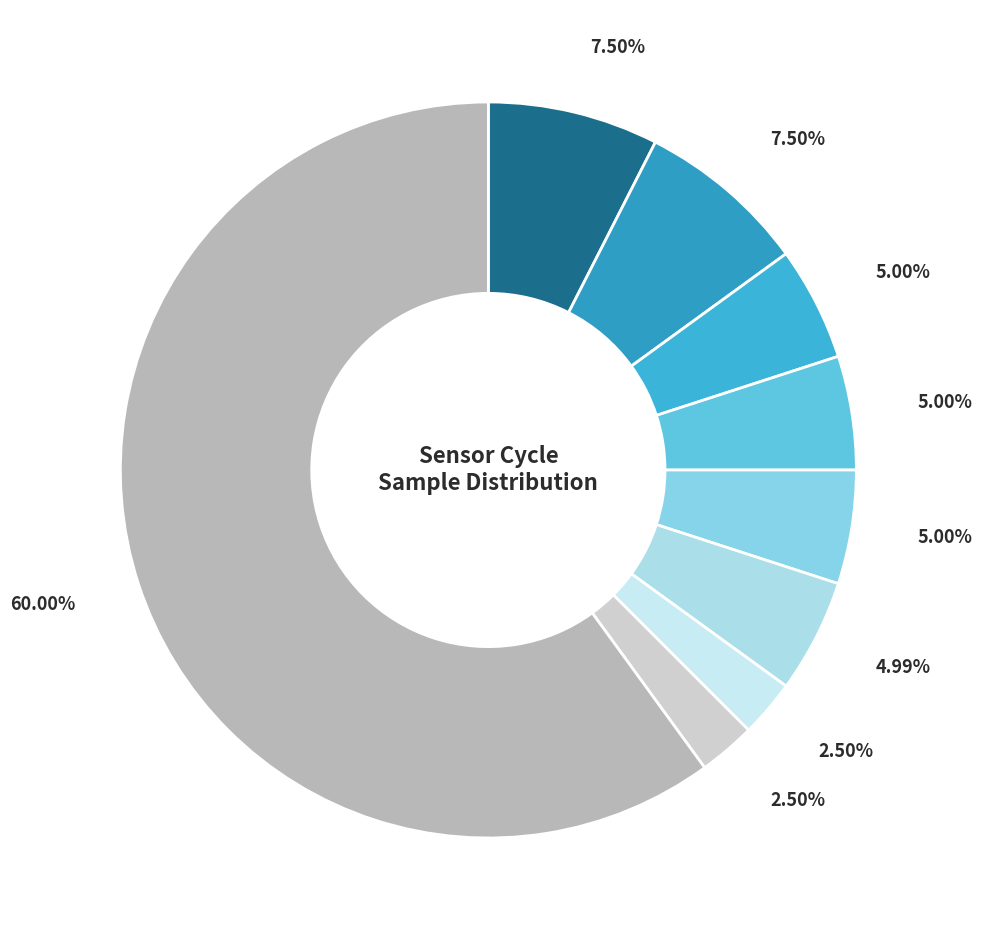

Is there any slice that represents more than half of the pie?

Yes